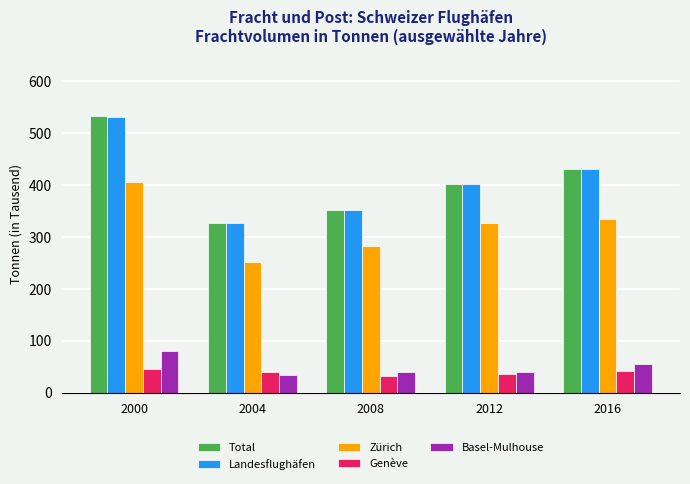

The Zürich series shows 433.3 at 2012. True or false?

False